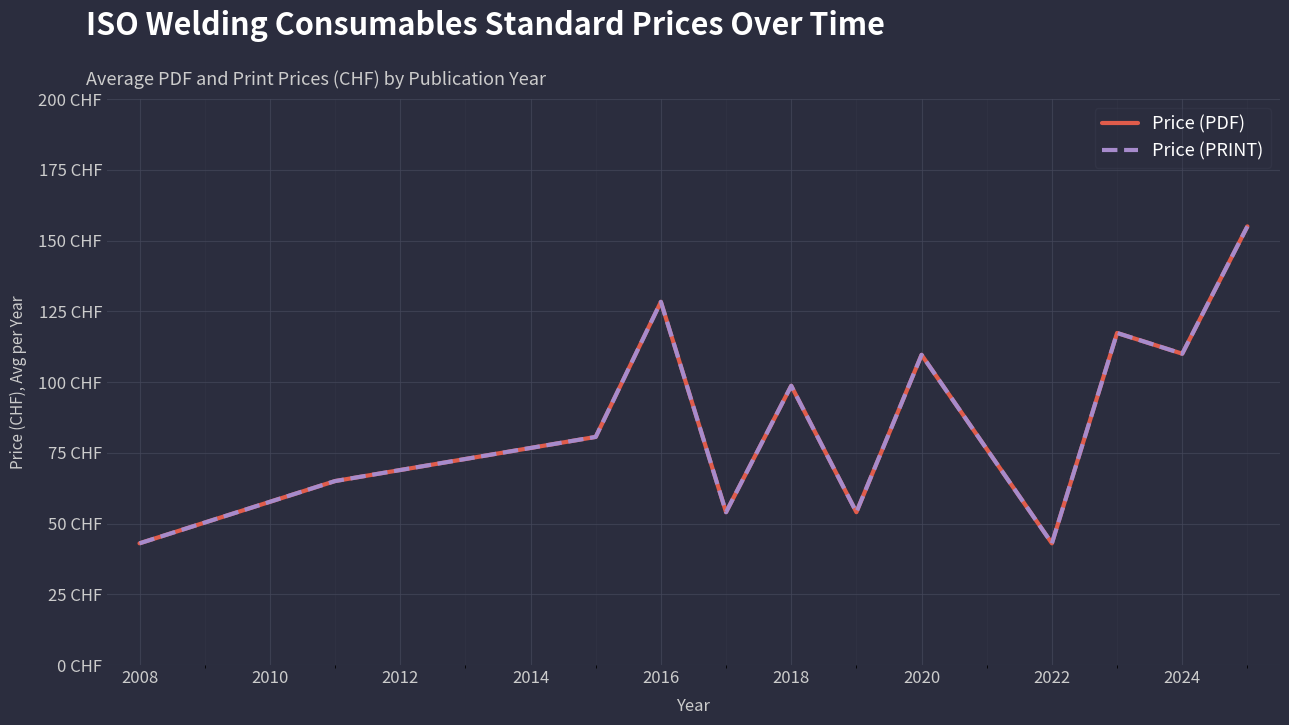

True or false: Price (PDF) has more than 2 interior local peaks.

True